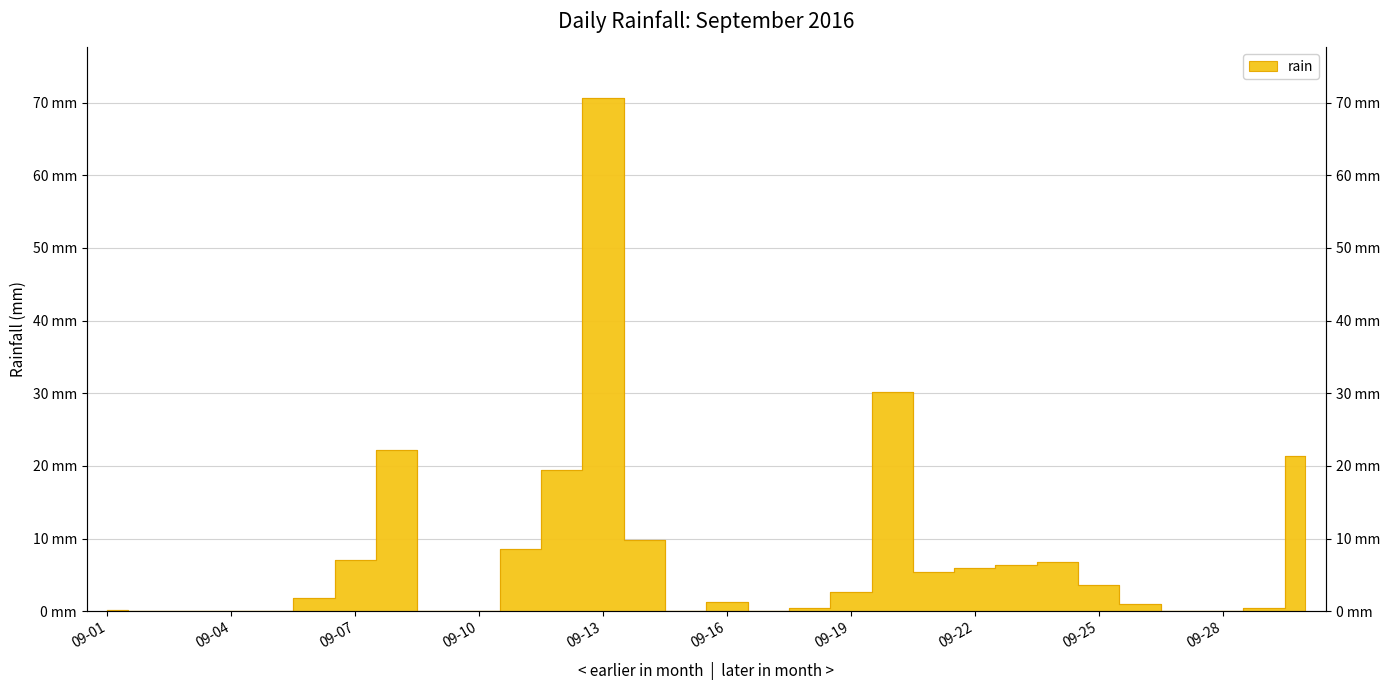

How many values exceed 1?

16